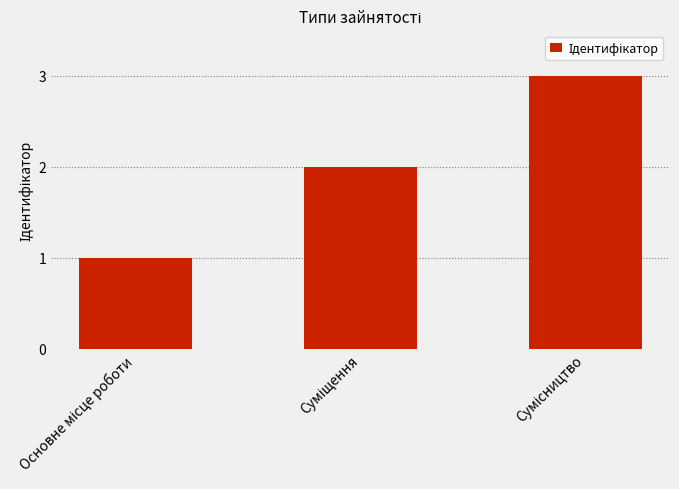

Count the values in the range 1 to 3.

3